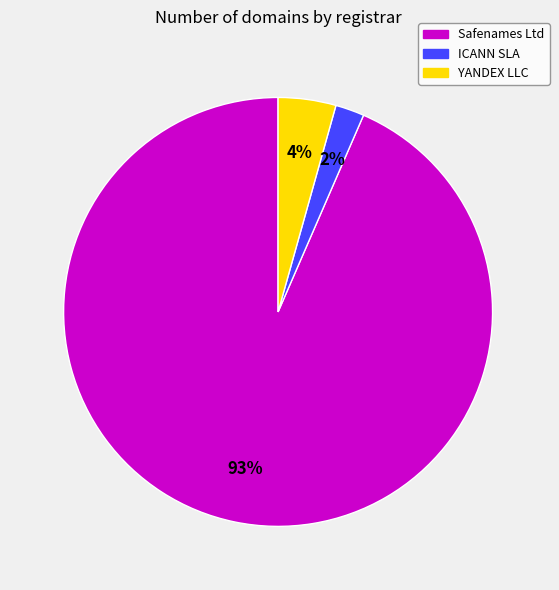

Rank the categories by value from lowest to highest.

ICANN SLA, YANDEX LLC, Safenames Ltd